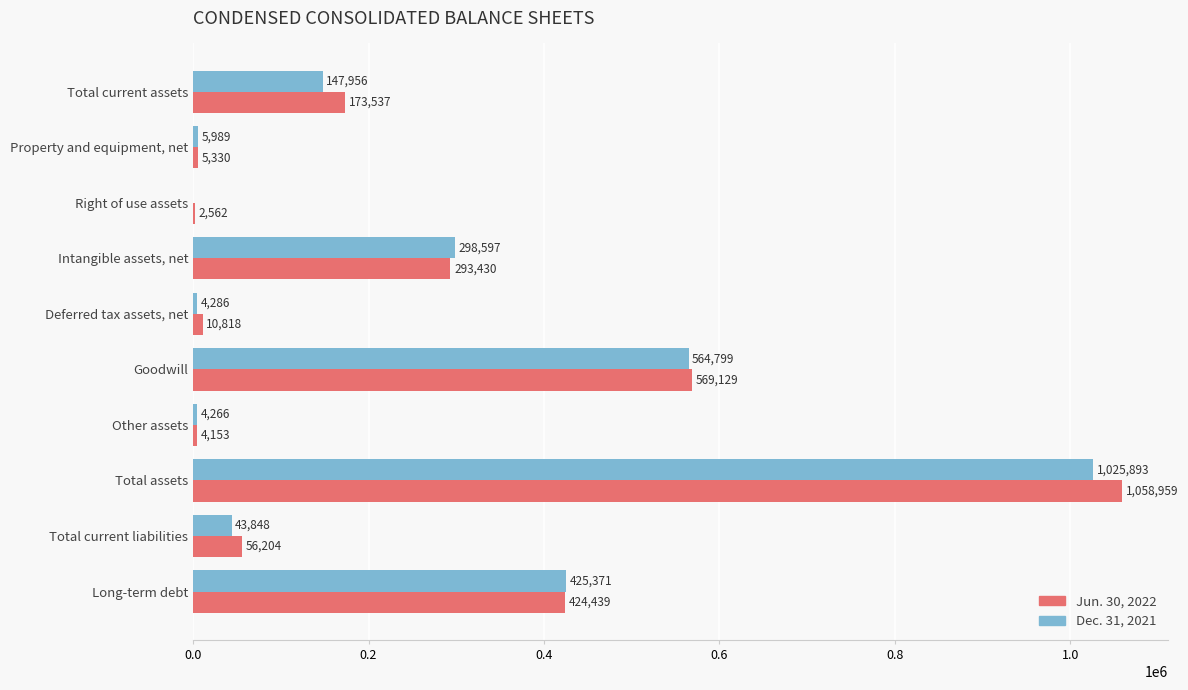

The value of Jun. 30, 2022 at Total assets is 1863344. True or false?

False